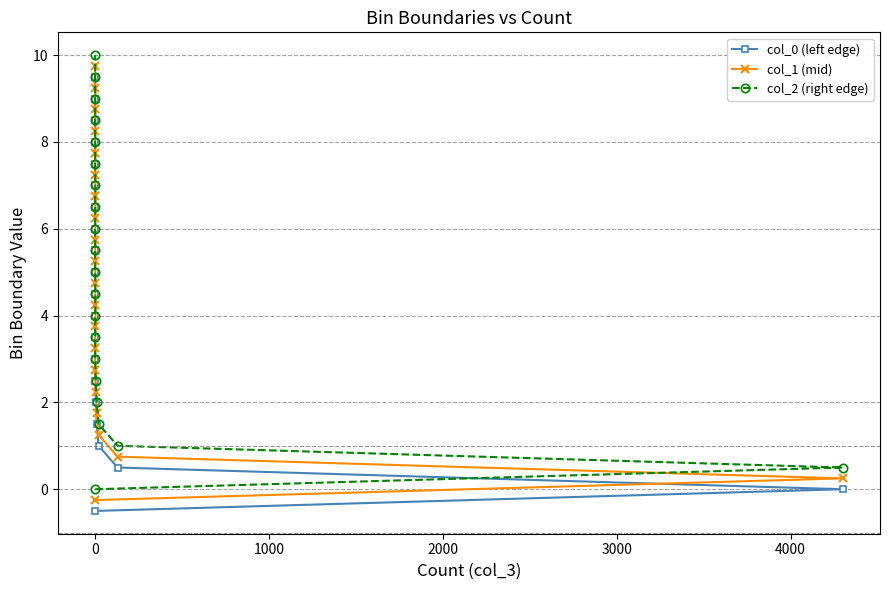

Which series has the widest spread of values?

col_0 (left edge)